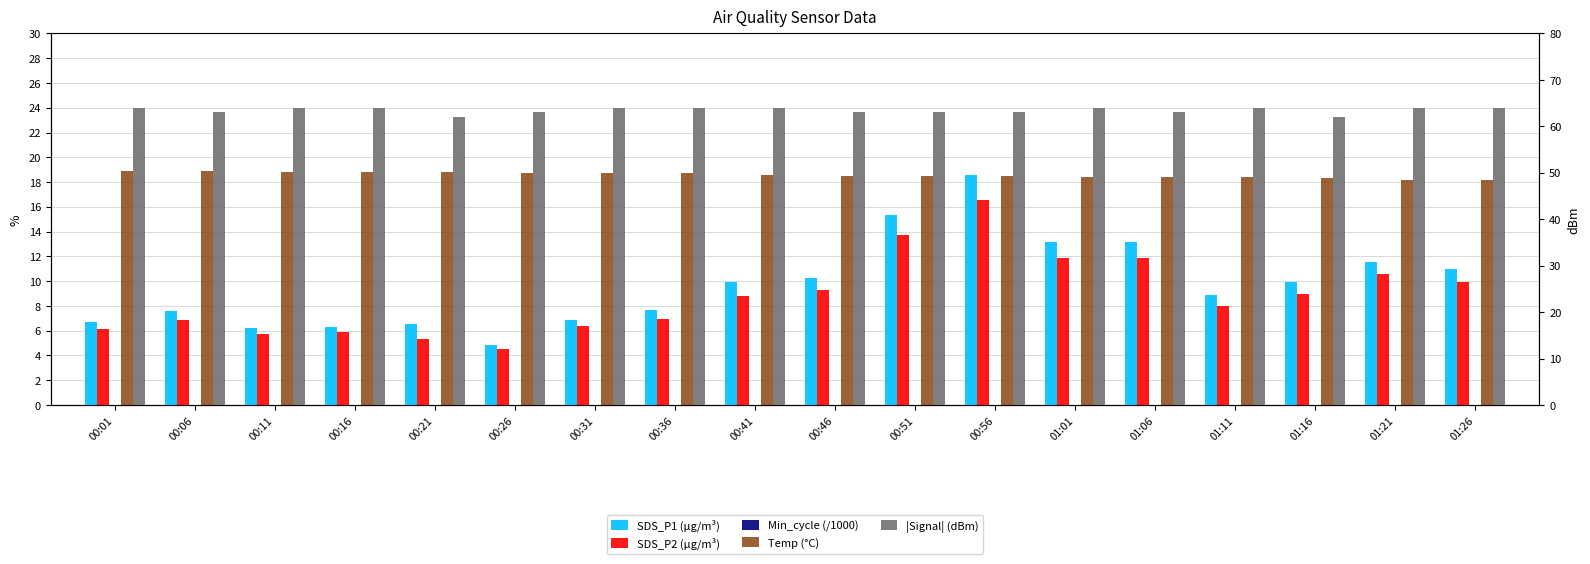

Reading right to left, what are all the values shown in this chart?

SDS_P1 (µg/m³): 11.0	11.6	9.9	8.9	13.1	13.1	18.6	15.3	10.3	9.9	7.7	6.9	4.9	6.5	6.3	6.2	7.6	6.7
SDS_P2 (µg/m³): 9.9	10.6	9.0	8.0	11.9	11.8	16.6	13.7	9.3	8.8	7.0	6.4	4.5	5.3	5.9	5.7	6.9	6.1
Min_cycle (/1000): 0.0	0.0	0.0	0.0	0.0	0.0	0.0	0.0	0.0	0.0	0.0	0.0	0.0	0.0	0.0	0.0	0.0	0.0
Temp (°C): 18.2	18.2	18.3	18.4	18.4	18.4	18.5	18.5	18.5	18.6	18.7	18.7	18.7	18.8	18.8	18.8	18.9	18.9
|Signal| (dBm): 64.0	64.0	62.0	64.0	63.0	64.0	63.0	63.0	63.0	64.0	64.0	64.0	63.0	62.0	64.0	64.0	63.0	64.0